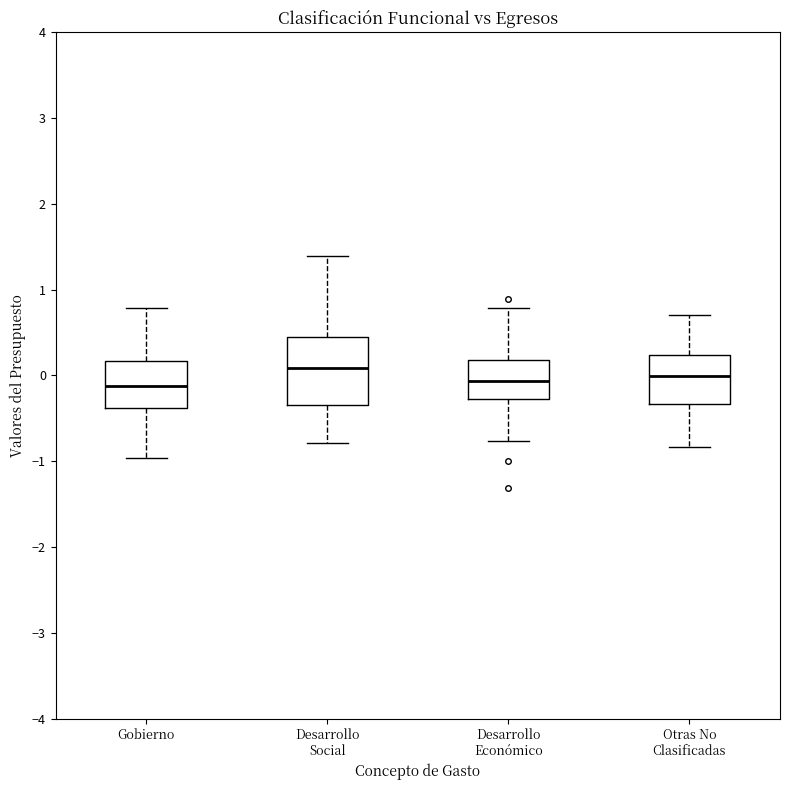

Reading left to right, read every box against the y-axis: the position of its median line, the range the box covers, and the ends of its whiskers. The values are not printed on the chart, so give them approximately, as read against the axis.

Gobierno: median -0.1, box -0.4 to 0.2, whiskers -1.0 to 0.8
Desarrollo Social: median 0.1, box -0.3 to 0.4, whiskers -0.8 to 1.4
Desarrollo Económico: median -0.1, box -0.3 to 0.2, whiskers -0.8 to 0.8
Otras No Clasificadas: median 0.0, box -0.3 to 0.2, whiskers -0.8 to 0.7